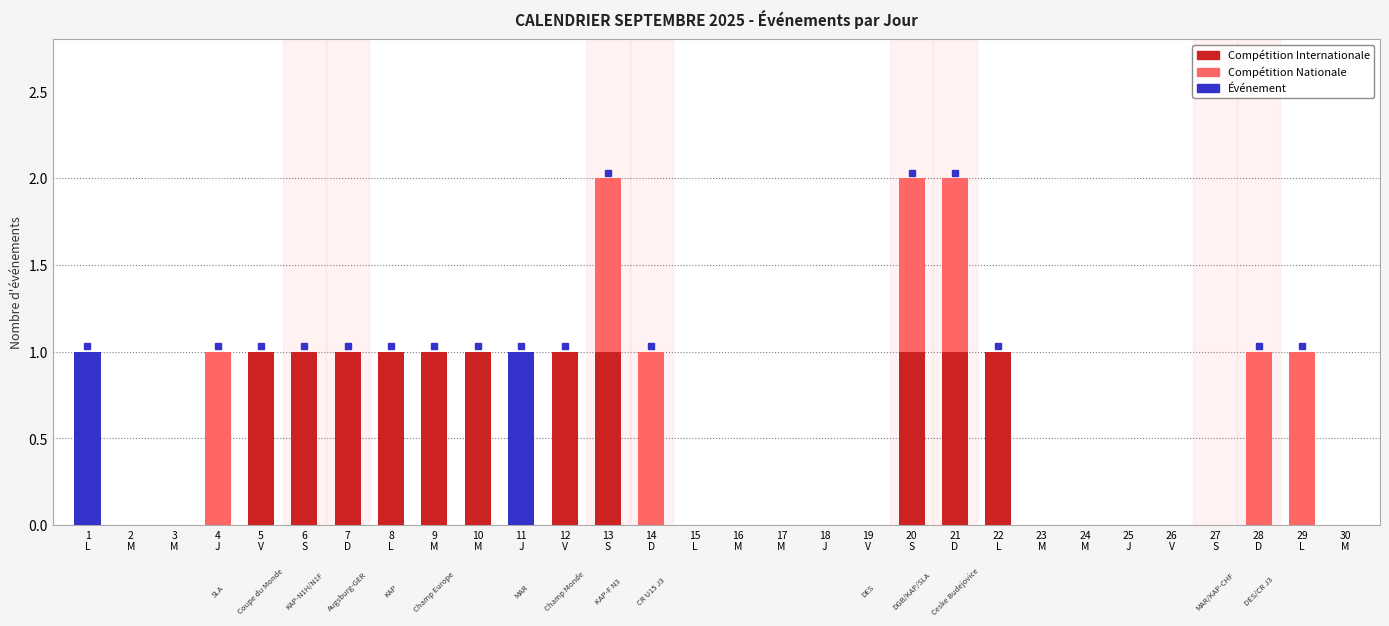

How many series are shown in this chart?

3